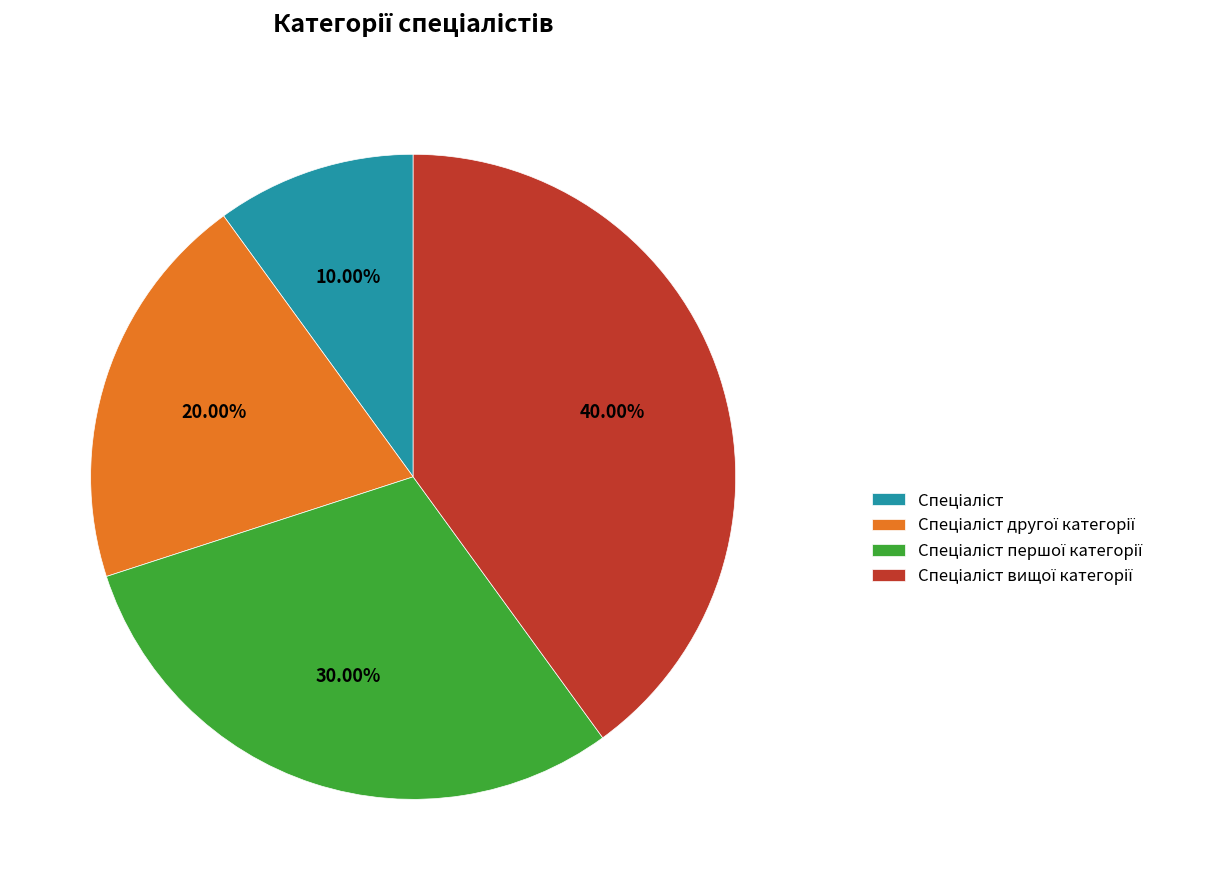

Does any single category account for the majority?

No